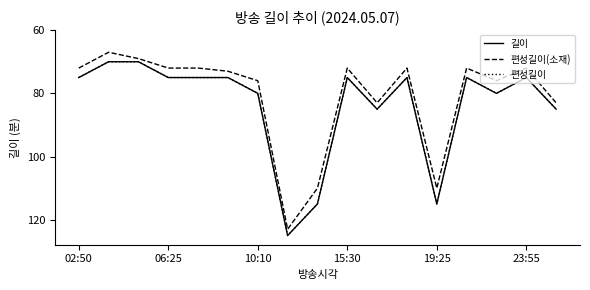

At which category is the sum across all series the highest?

7